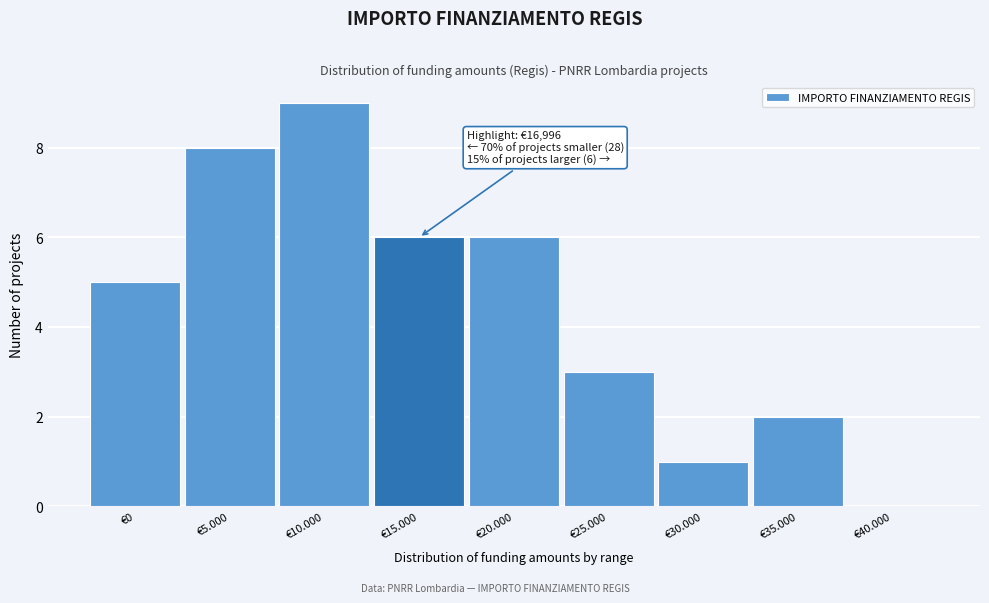

Reading right to left, what are all the values shown in this chart?

€40.000=0	€35.000=2	€30.000=1	€25.000=3	€20.000=6	€15.000=6	€10.000=9	€5.000=8	€0=5